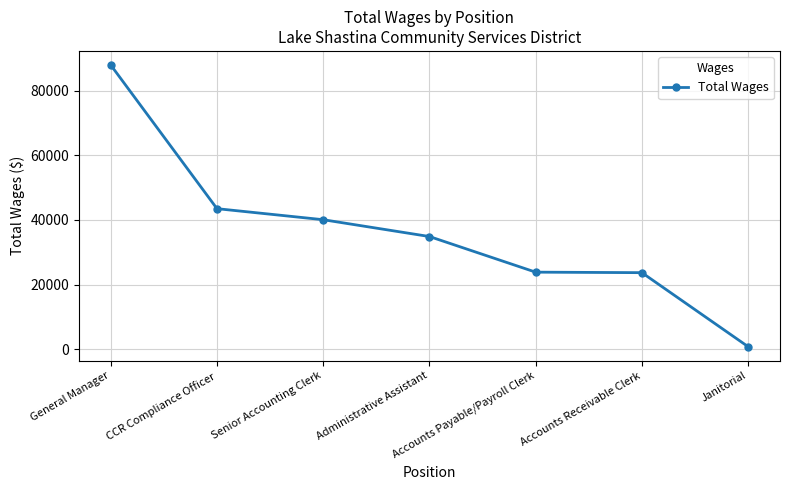

The value at Senior Accounting Clerk is 21342. True or false?

False